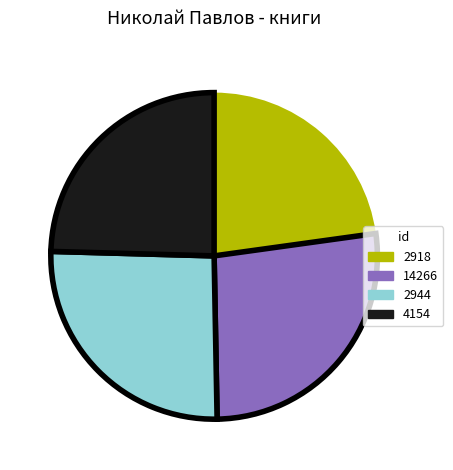

Rank the categories by value from highest to lowest.

14266, 2944, 4154, 2918